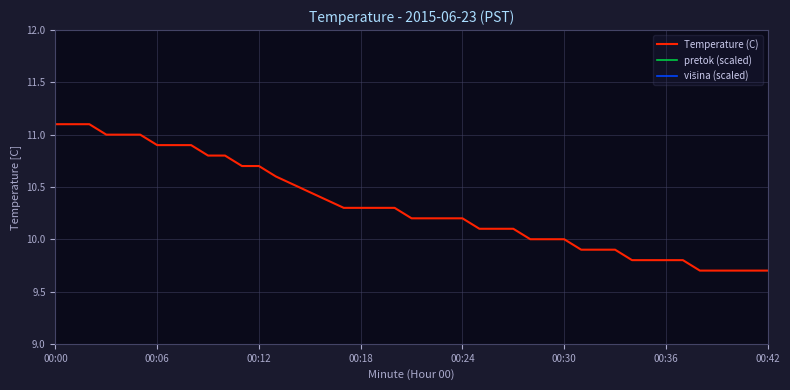

How many values in the pretok (scaled) series are below 1?

9